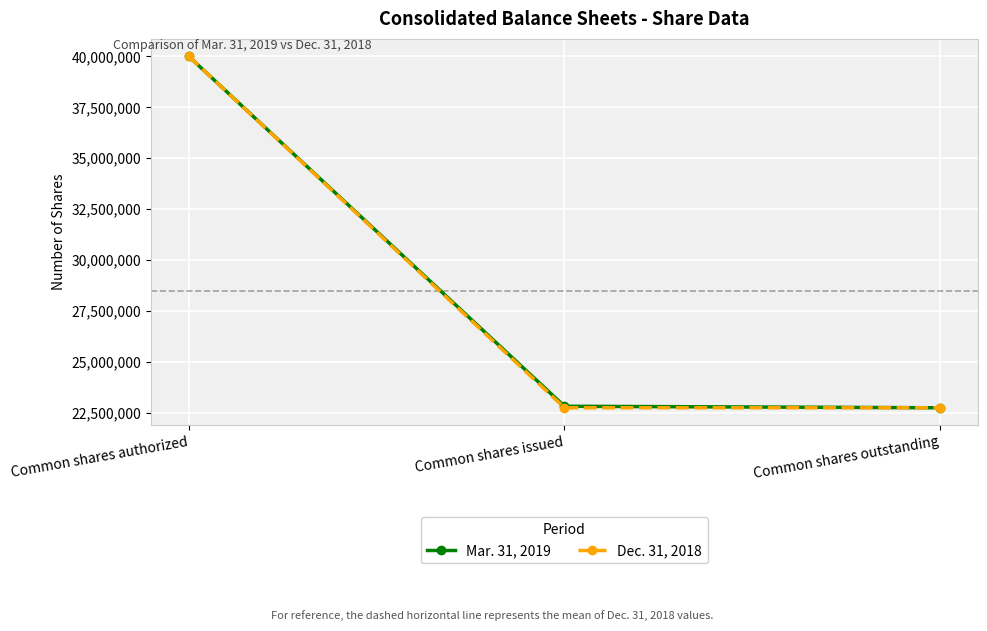

What is the label of the 1st point from the right?

Common shares outstanding